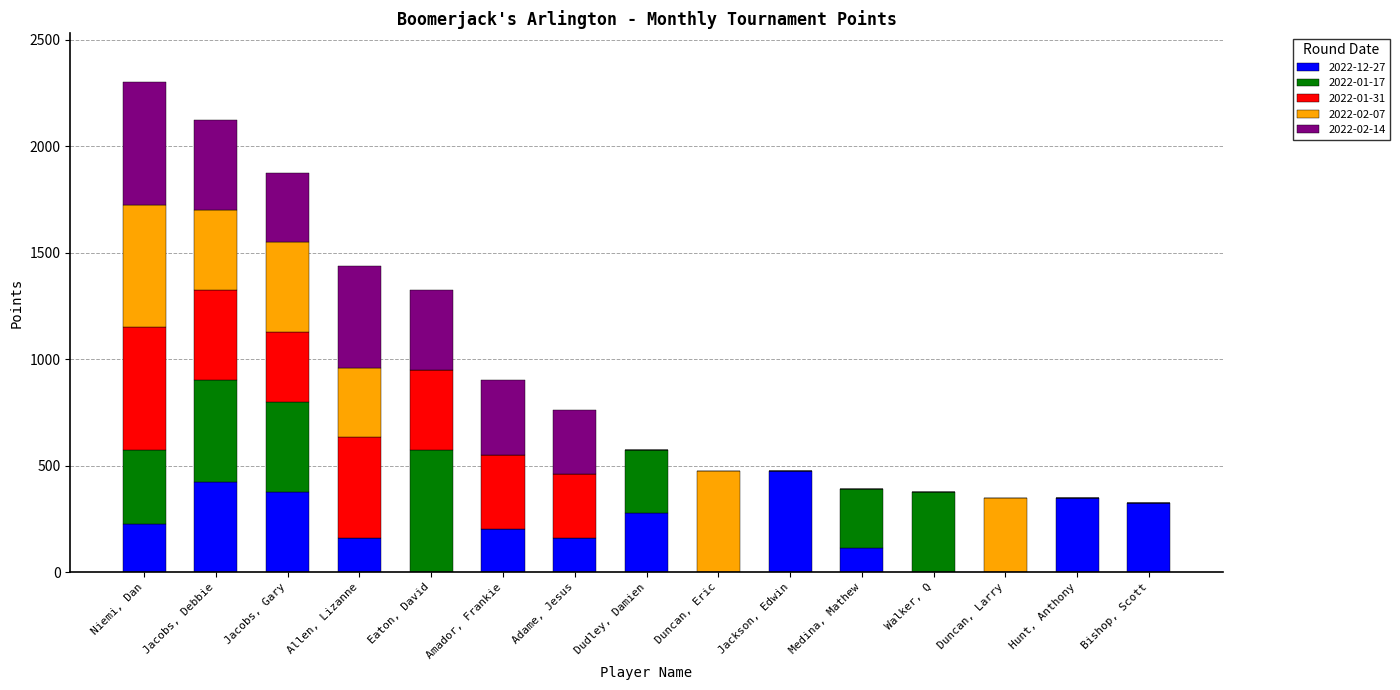

What is the total value across all series at Jacobs, Gary?

1875